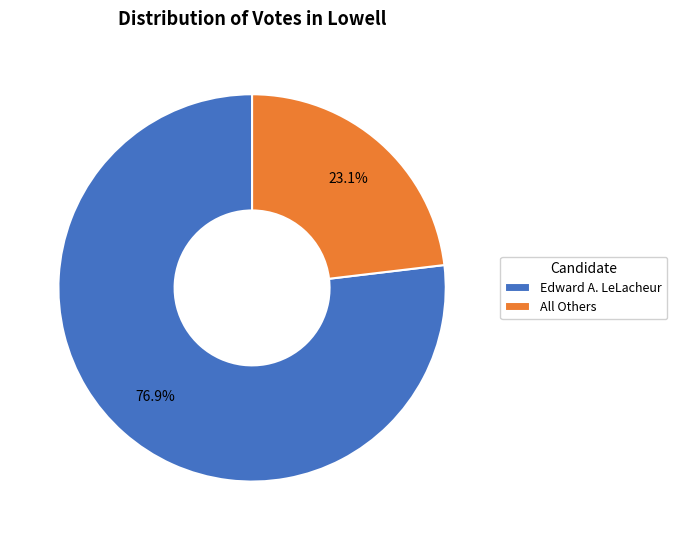

Do All Others and Edward A. LeLacheur together represent more than half of the pie?

Yes